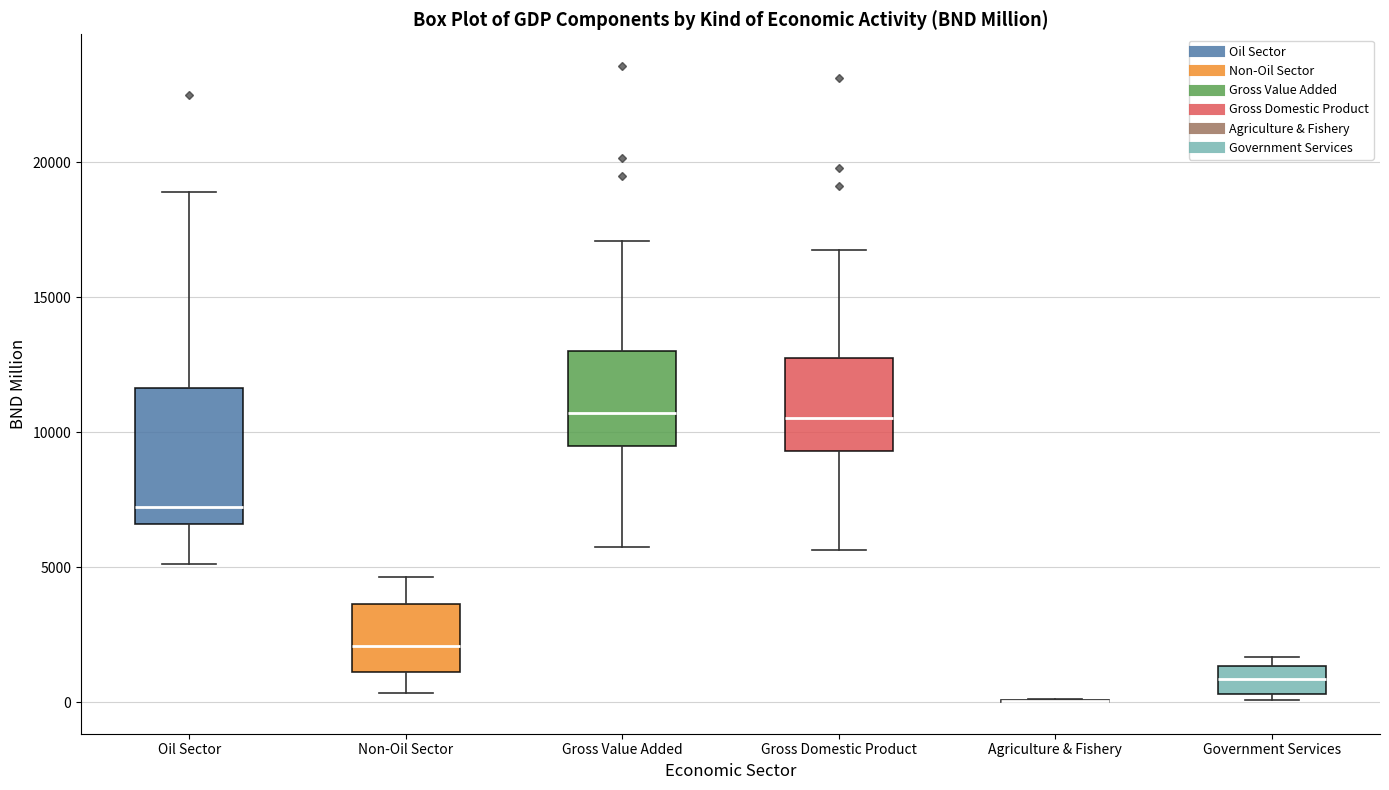

Where does the median line of the box for Gross Domestic Product sit on the y-axis? The values are not printed on the chart, so give them approximately, as read against the axis.

10500